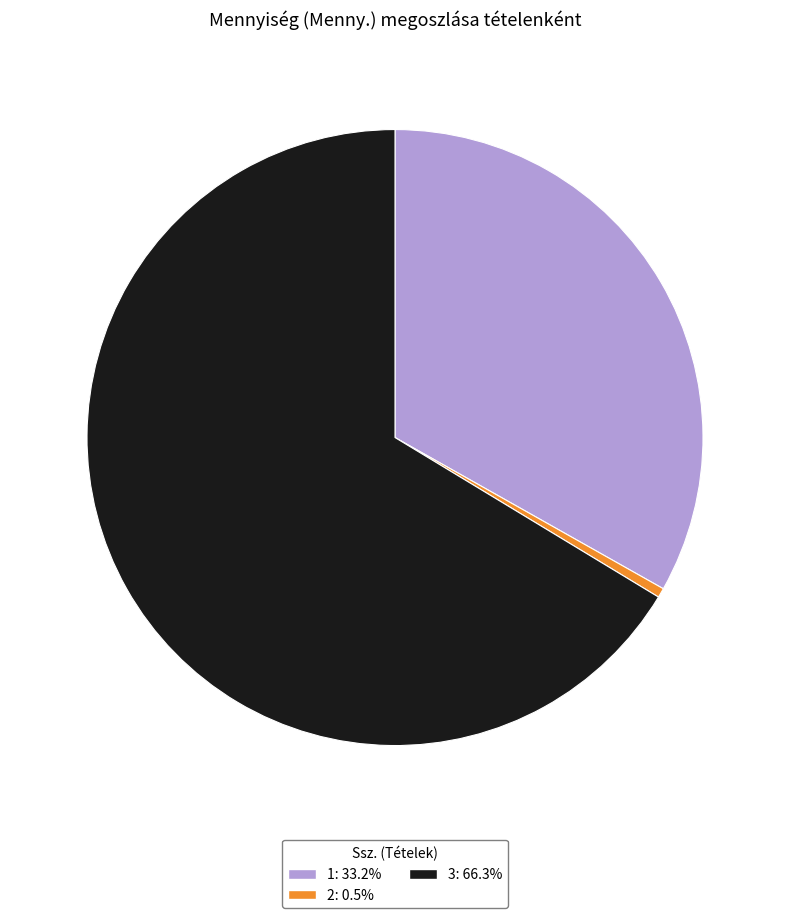

True or false: 2 accounts for 0% of the total.

True